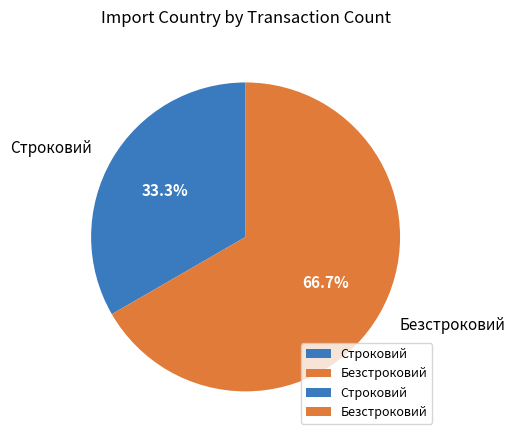

Approximately how many times larger is the value at Безстроковий compared to Строковий?

2.0